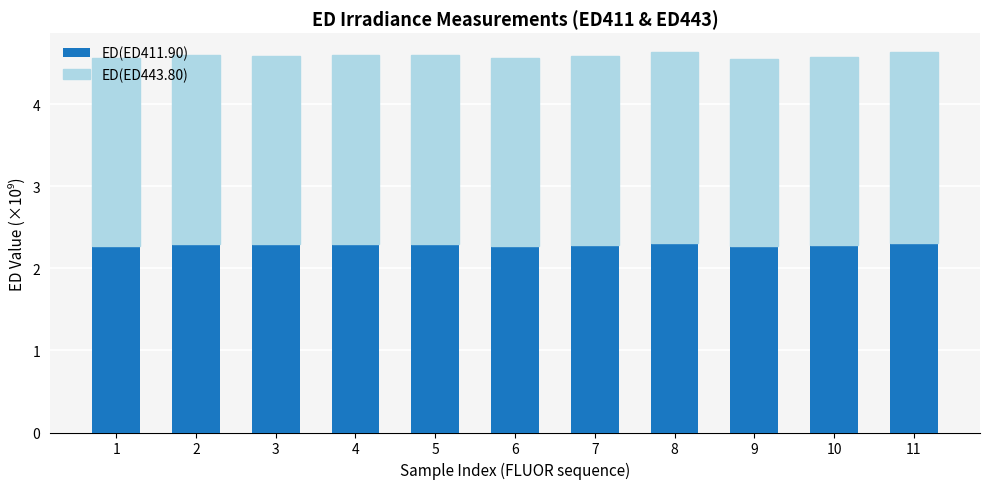

What is the total value across all series at 8?

4.6